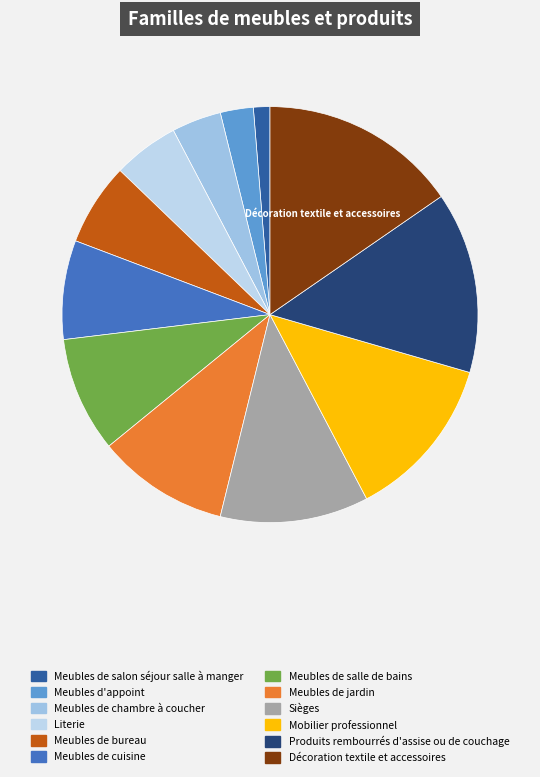

Count the number of slices in the pie.

12